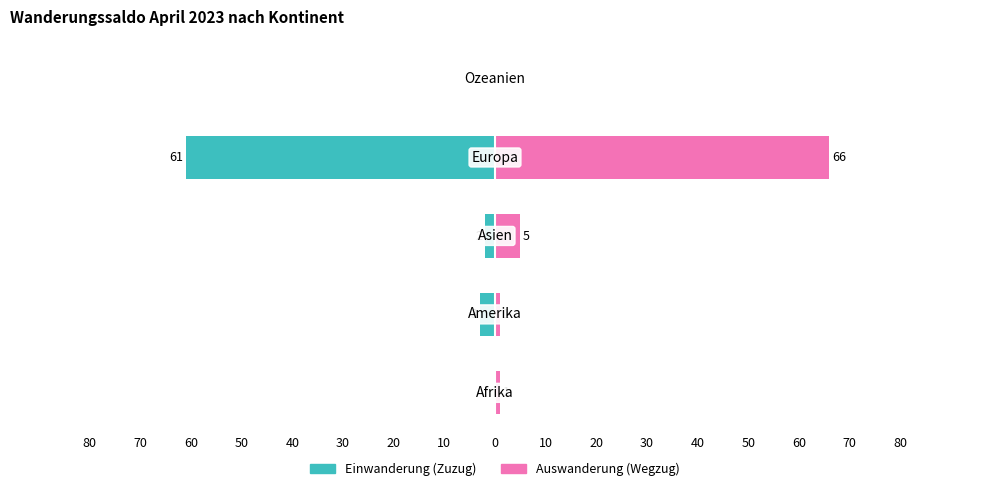

What is the total value across all series at 60?

3